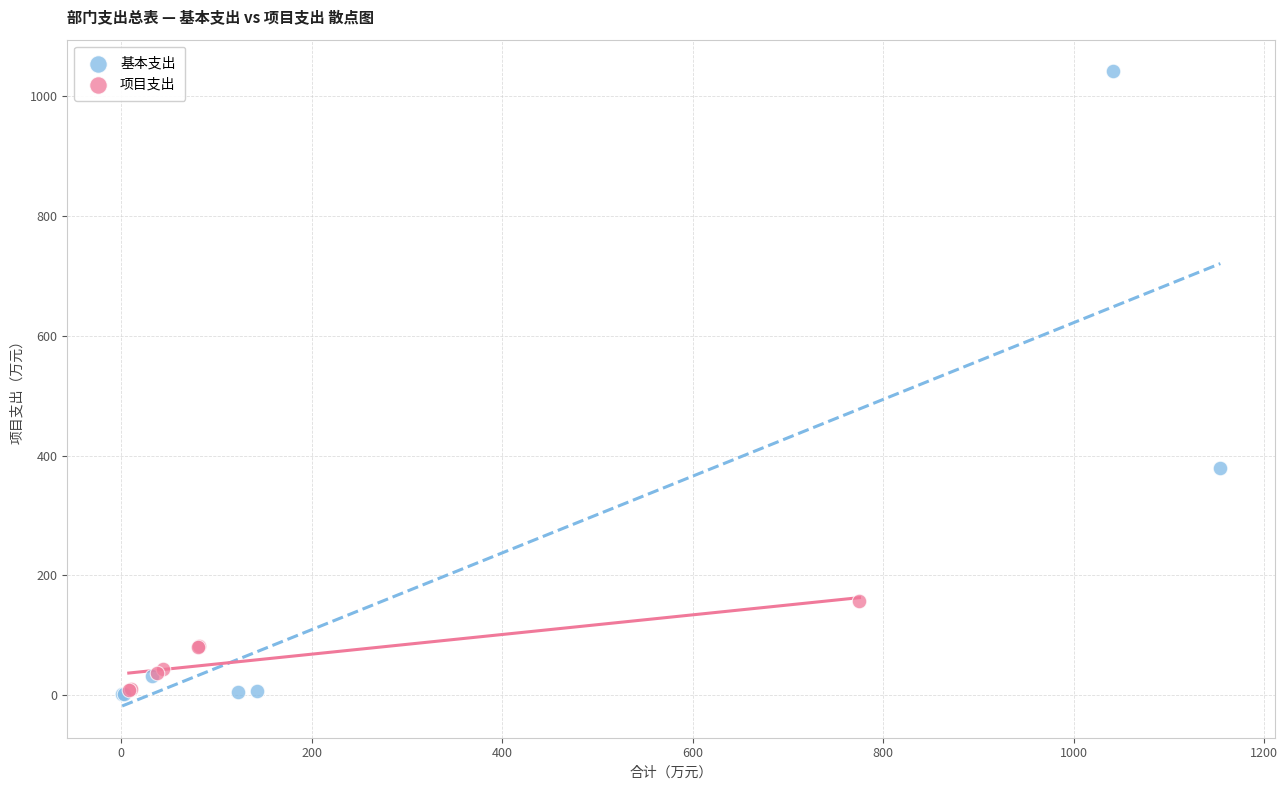

Which series contains the highest Y value?

基本支出